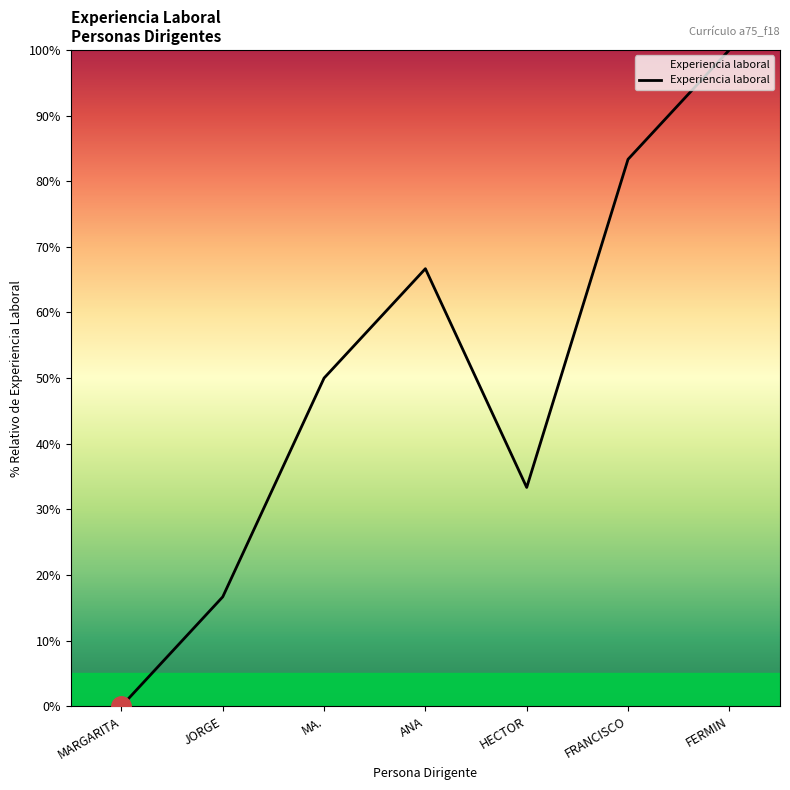

What is the change in value from MARGARITA to FERMIN?

+100.0